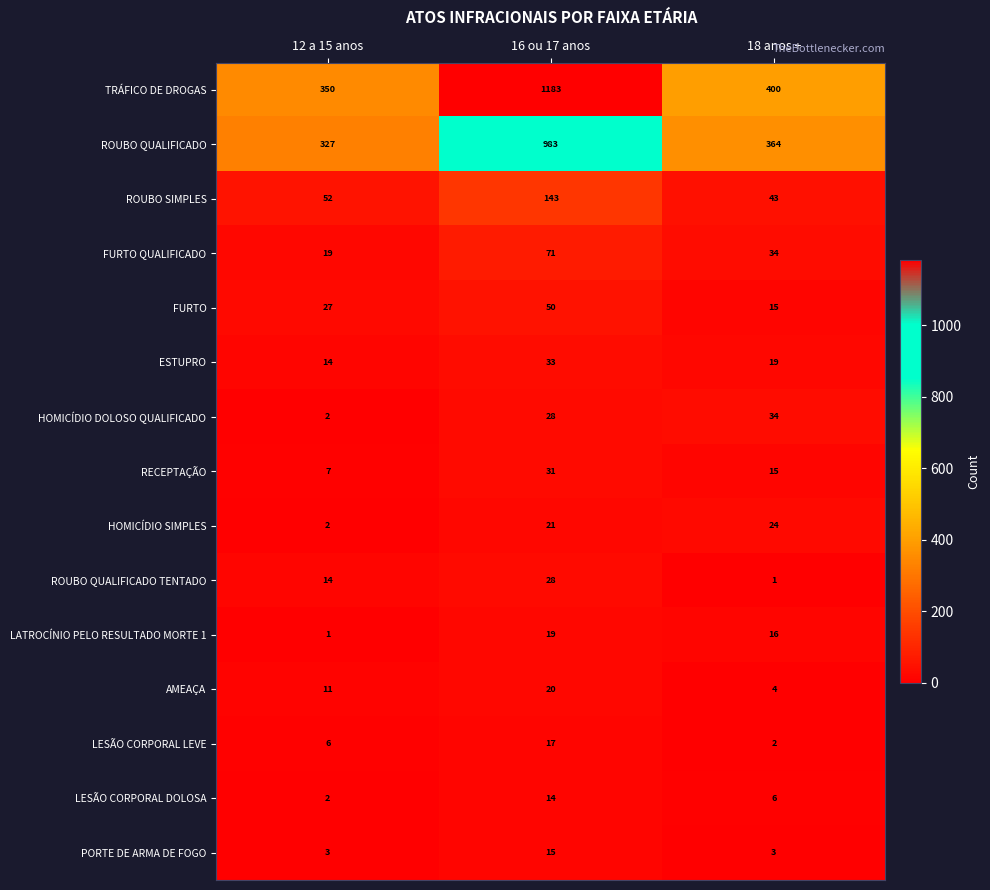

How many series are shown in this chart?

15